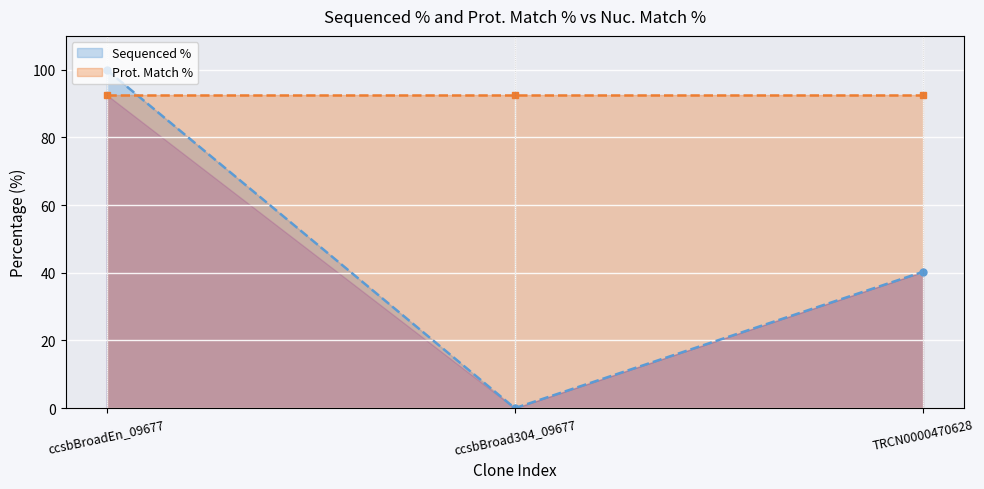

Is the value of Prot. Match % at ccsbBroadEn_09677 greater than the value of Sequenced % at TRCN0000470628?

Yes